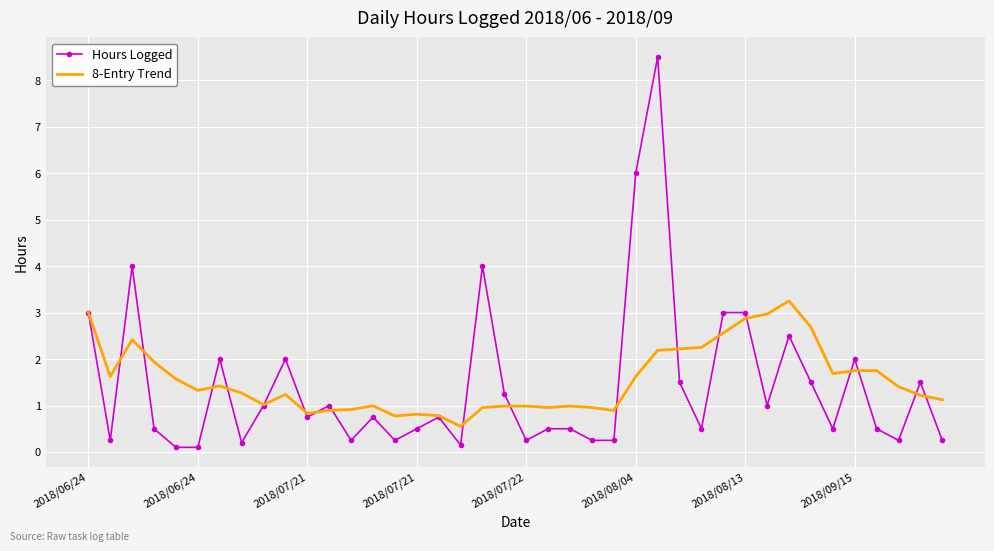

True or false: Hours Logged has more than 0 points higher than both neighbors.

True